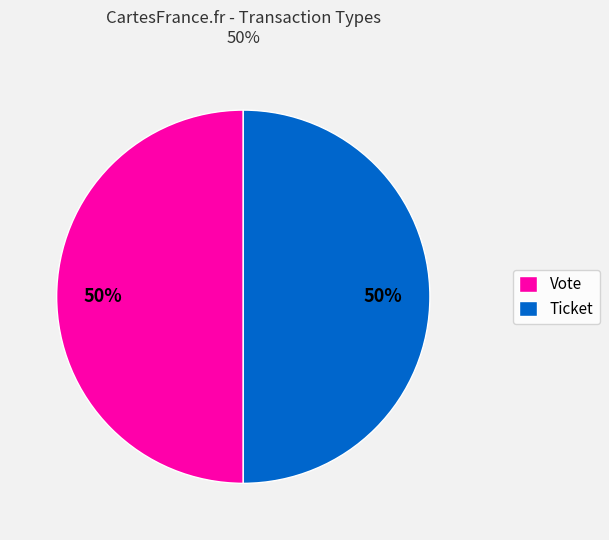

Is it true that Vote is 42% of the pie?

False